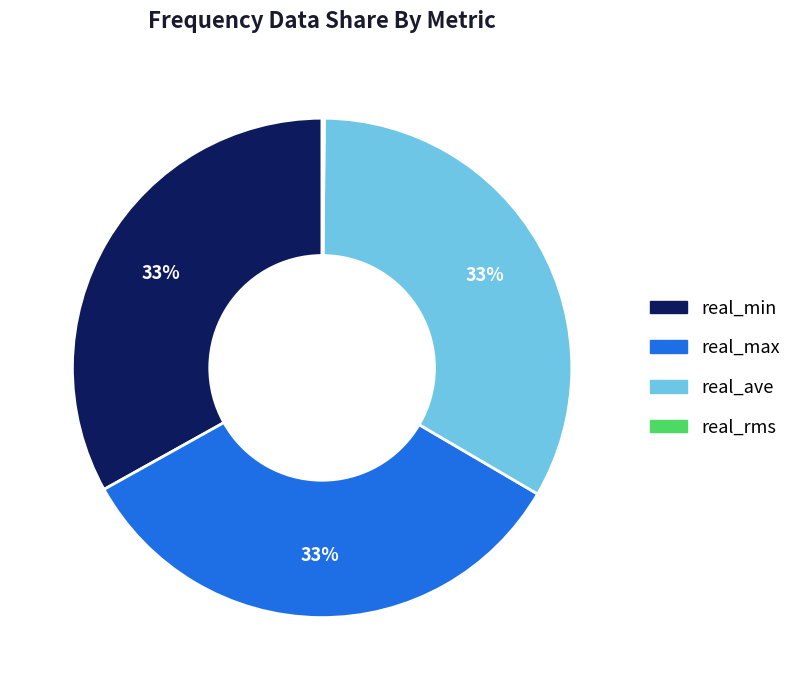

Is it true that real_max is 33% of the pie?

True